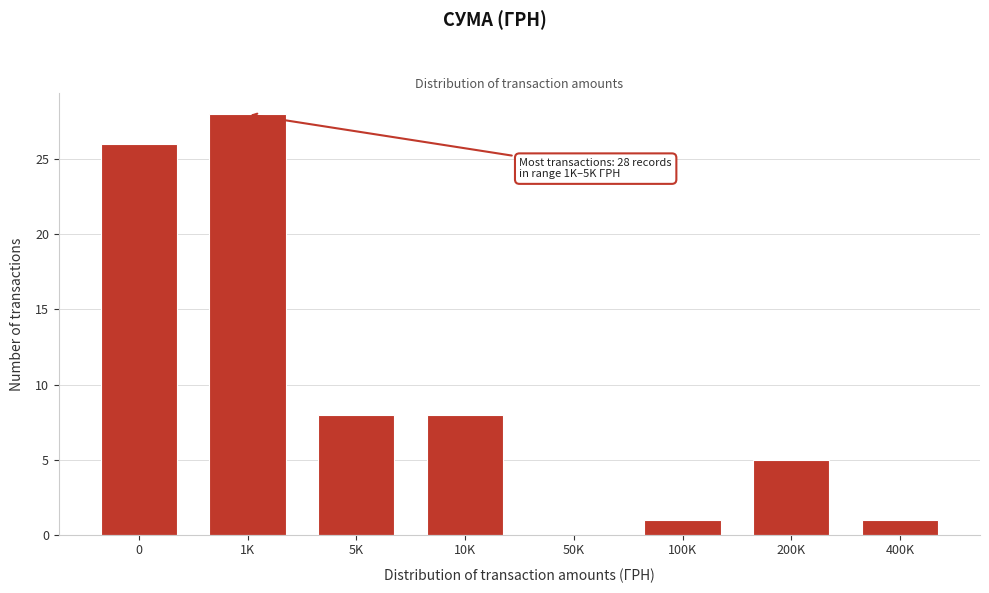

Reading left to right, extract all data points from this chart.

0=26	1K=28	5K=8	10K=8	50K=0	100K=1	200K=5	400K=1